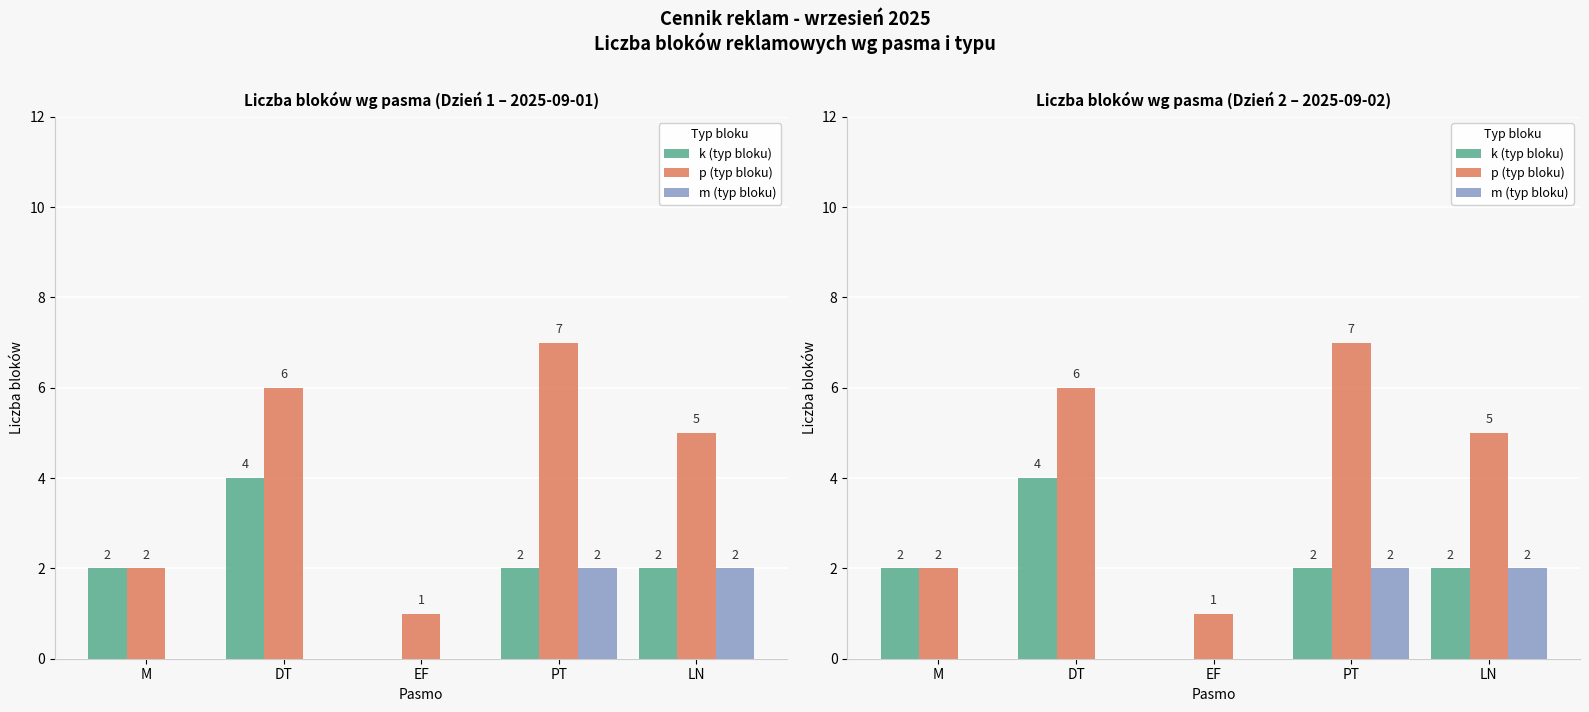

The p (typ bloku) series shows 1 at EF. True or false?

True